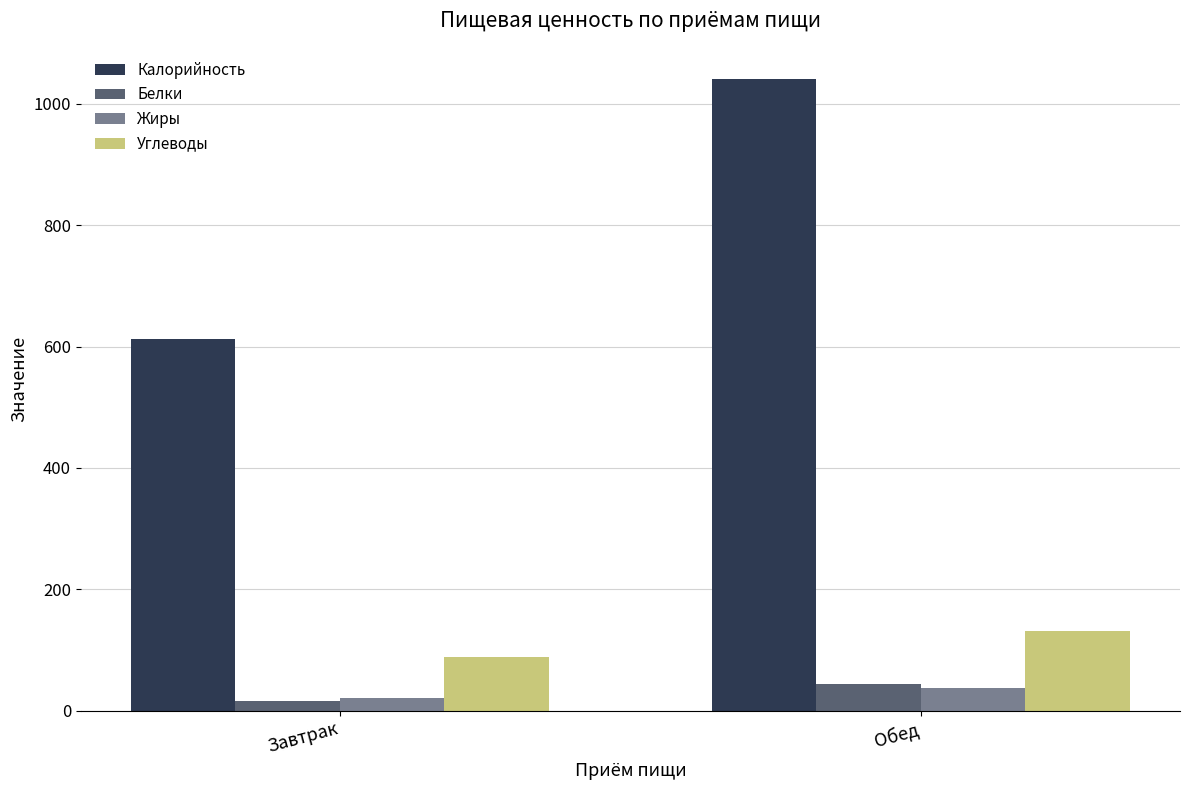

Is the value of Белки at Обед greater than the value of Калорийность at Обед?

No